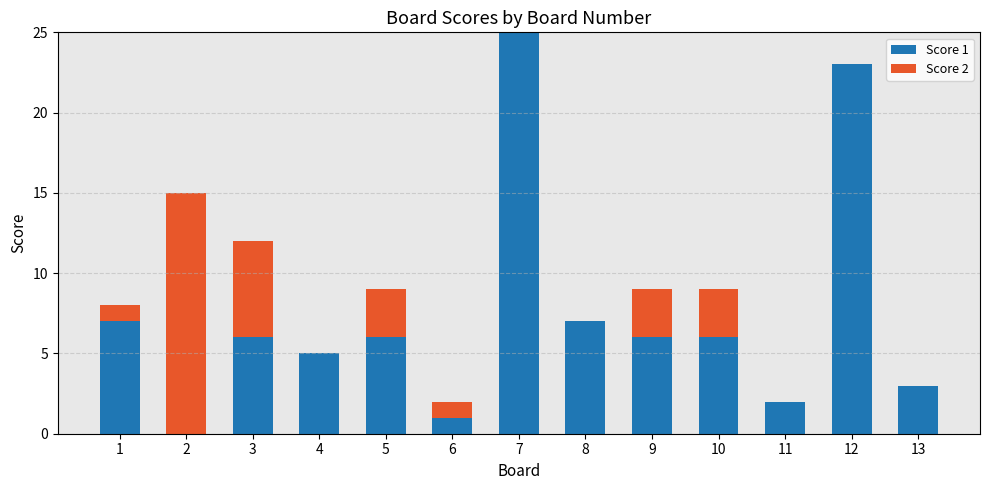

What is the total value across all series at 12?

23